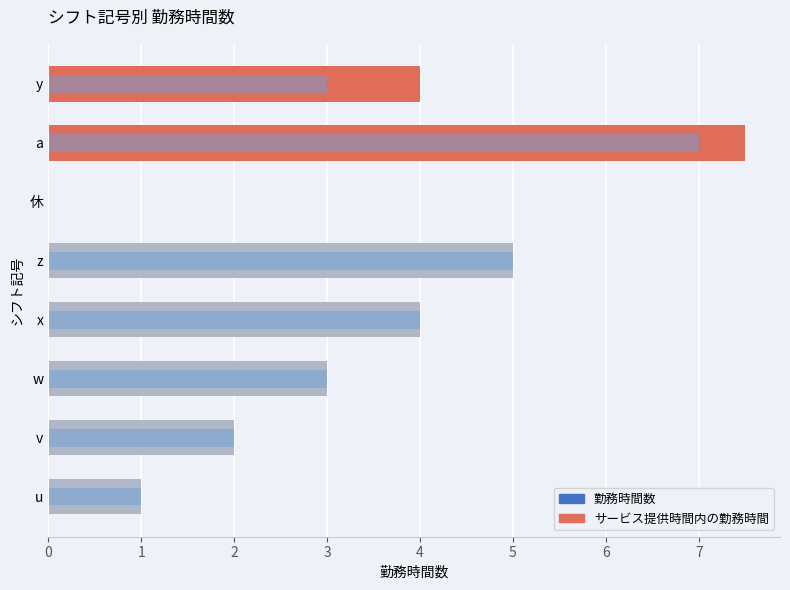

How many data points in サービス提供時間内の勤務時間 are above 3?

3